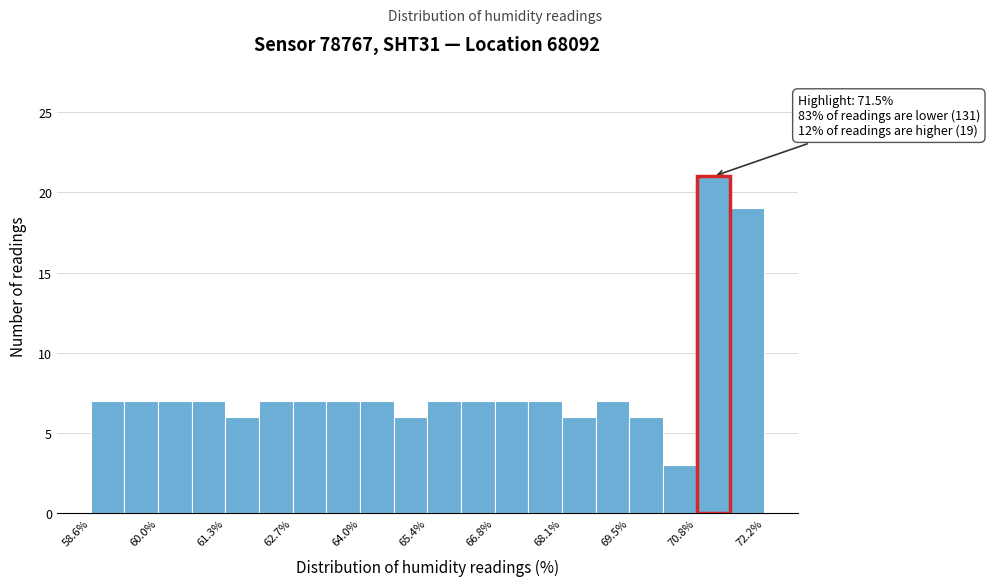

Around what value on the x-axis is the tallest bar? Give the approximate position of its centre, as read against the axis.

71.2